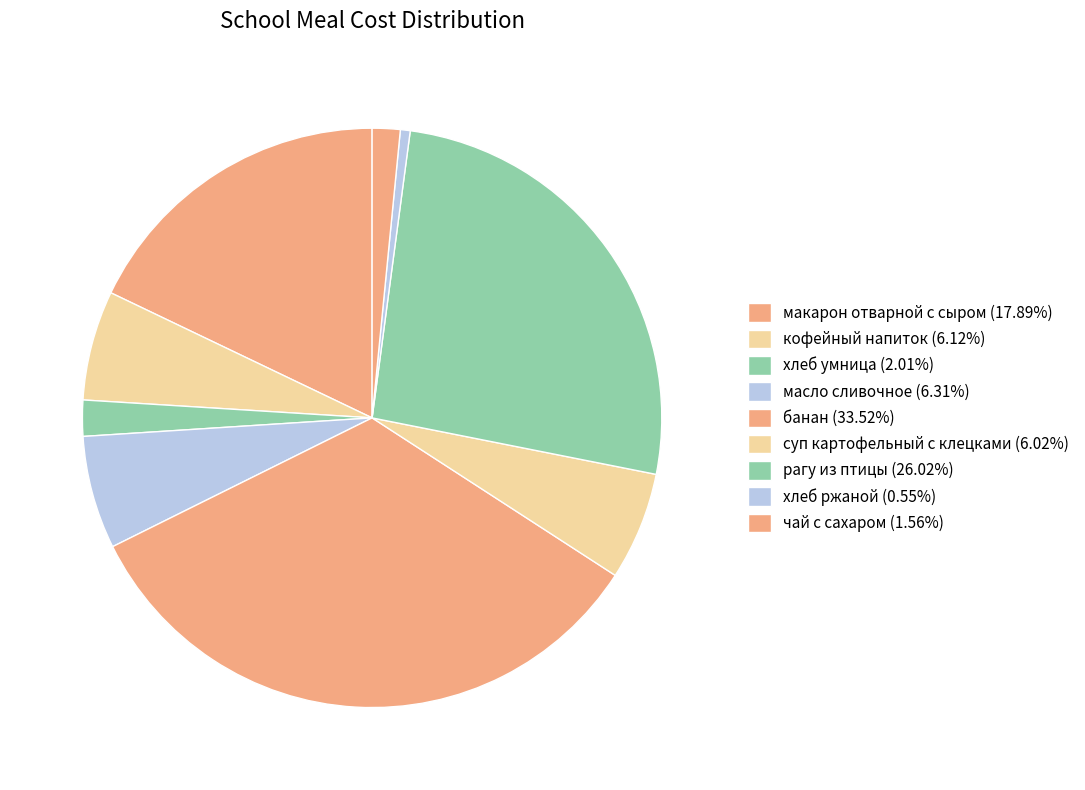

Is it true that кофейный напиток is 6% of the pie?

True